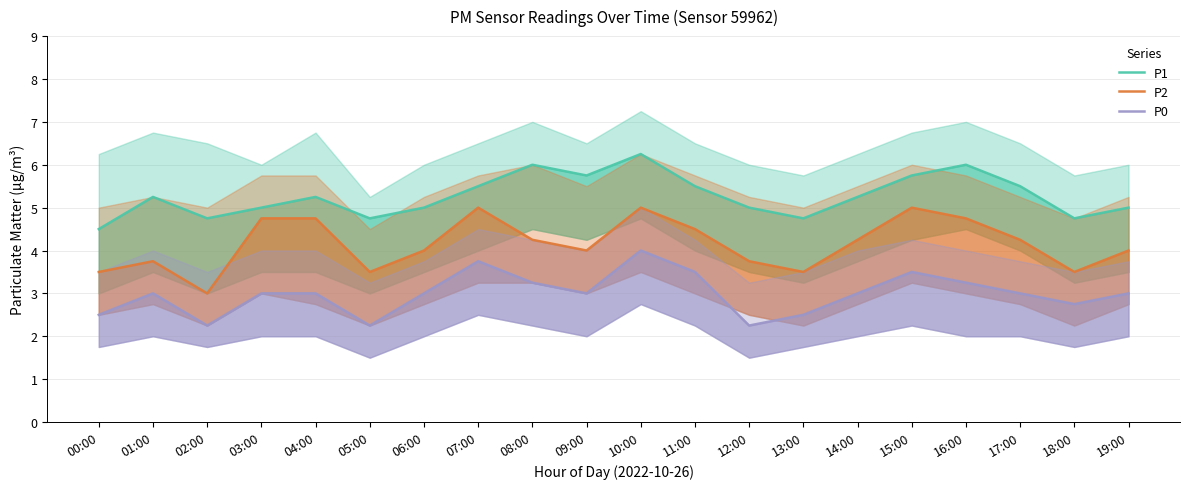

True or false: P2 and P0 cross at least once.

False